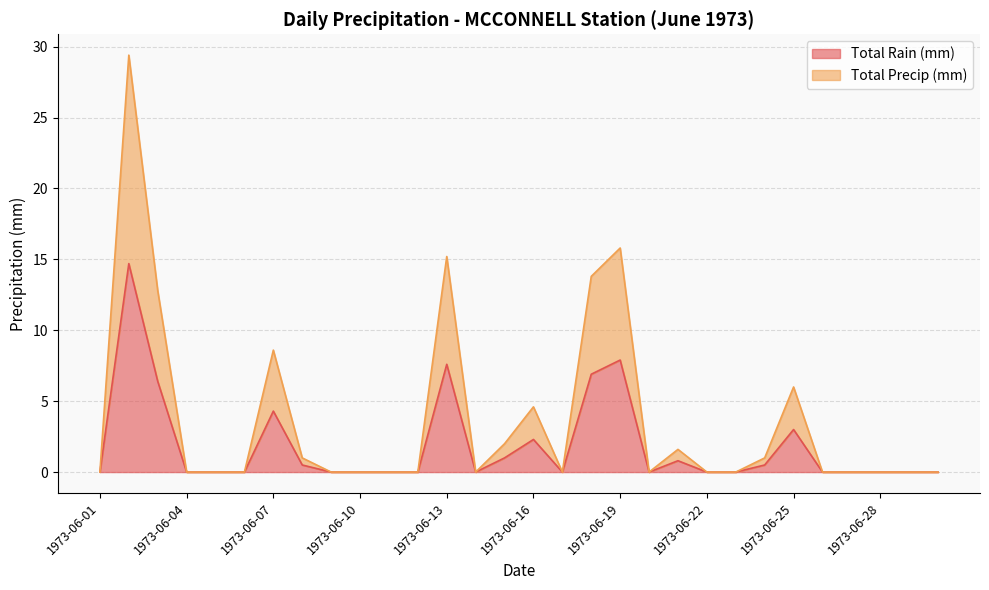

At how many categories does at least one series exceed 28?

1